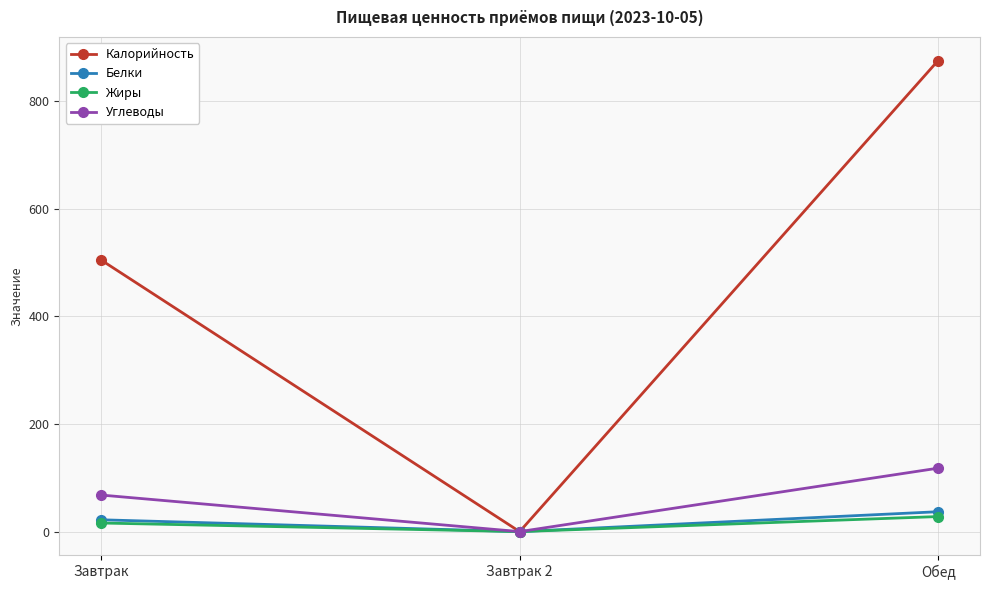

Which category has the highest value across all series?

Обед